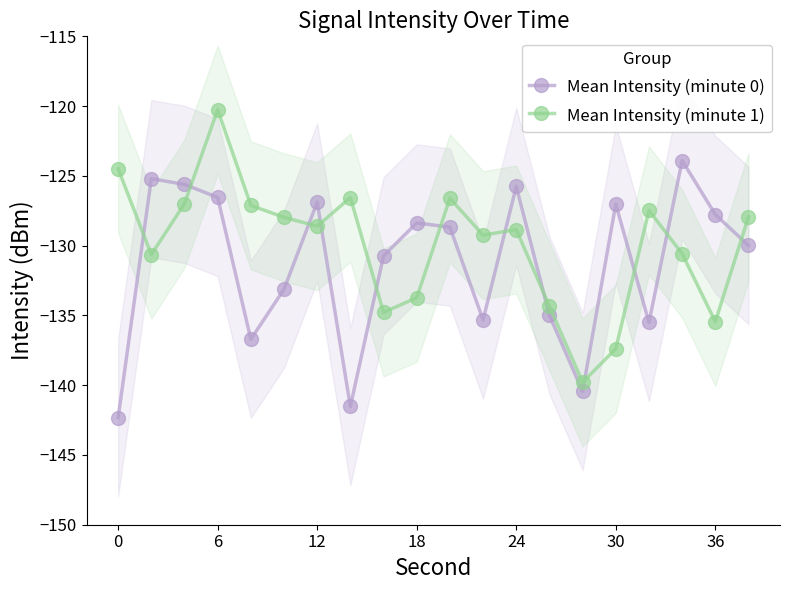

How many values in the Mean Intensity (minute 0) series are below -128?

12